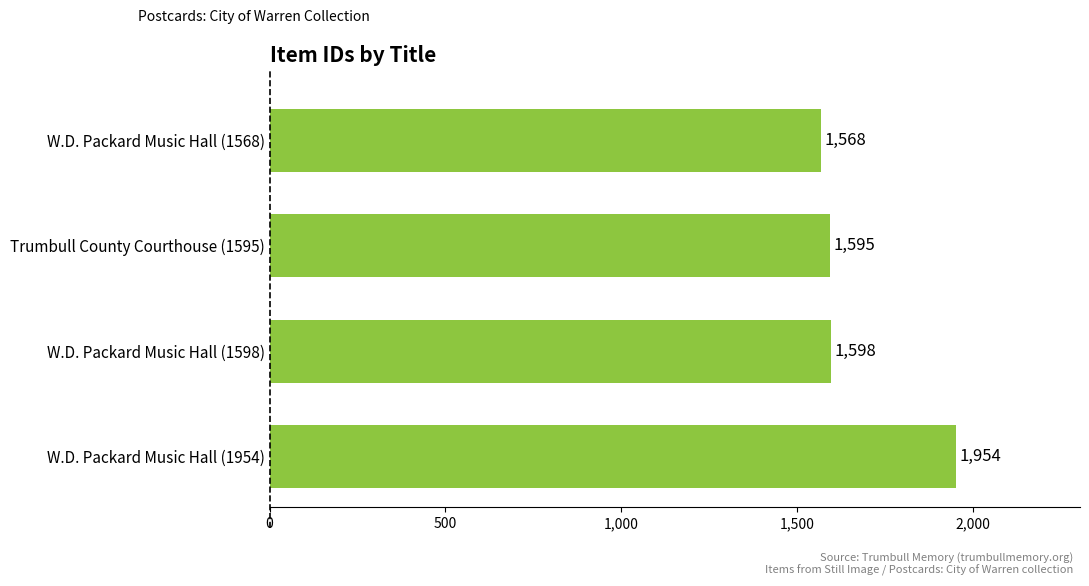

How many data points does each series have?

4